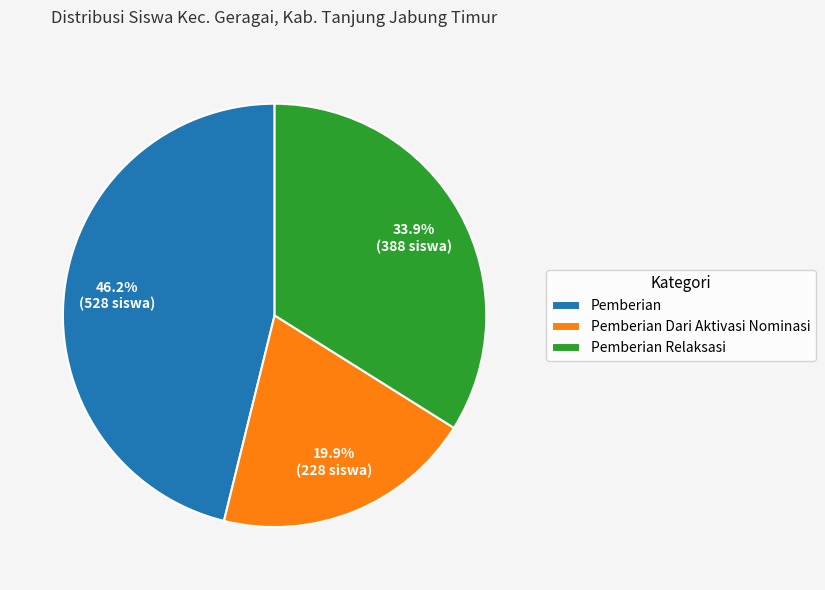

What percentage is NOT represented by Pemberian Dari Aktivasi Nominasi?

80.1%